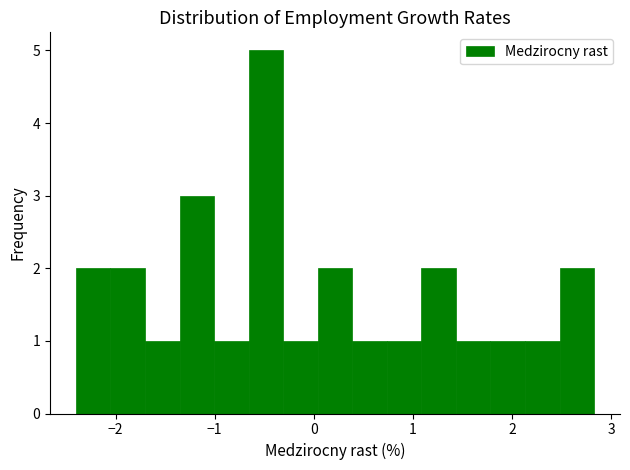

Around what value on the x-axis is the tallest bar? Give the approximate position of its centre, as read against the axis.

-0.5